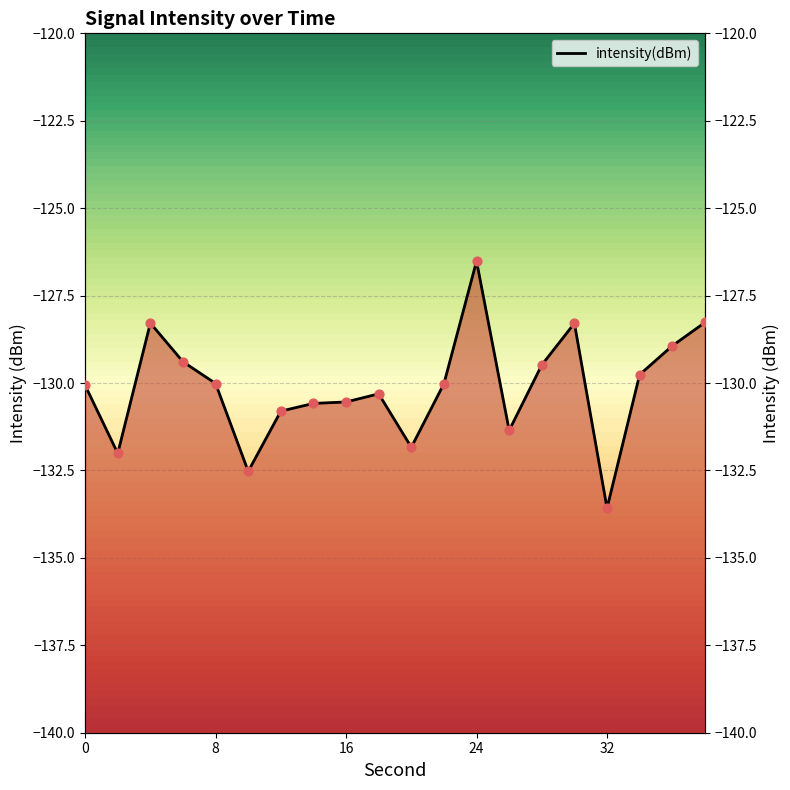

What is the change in value from 36 to 38?

+0.7